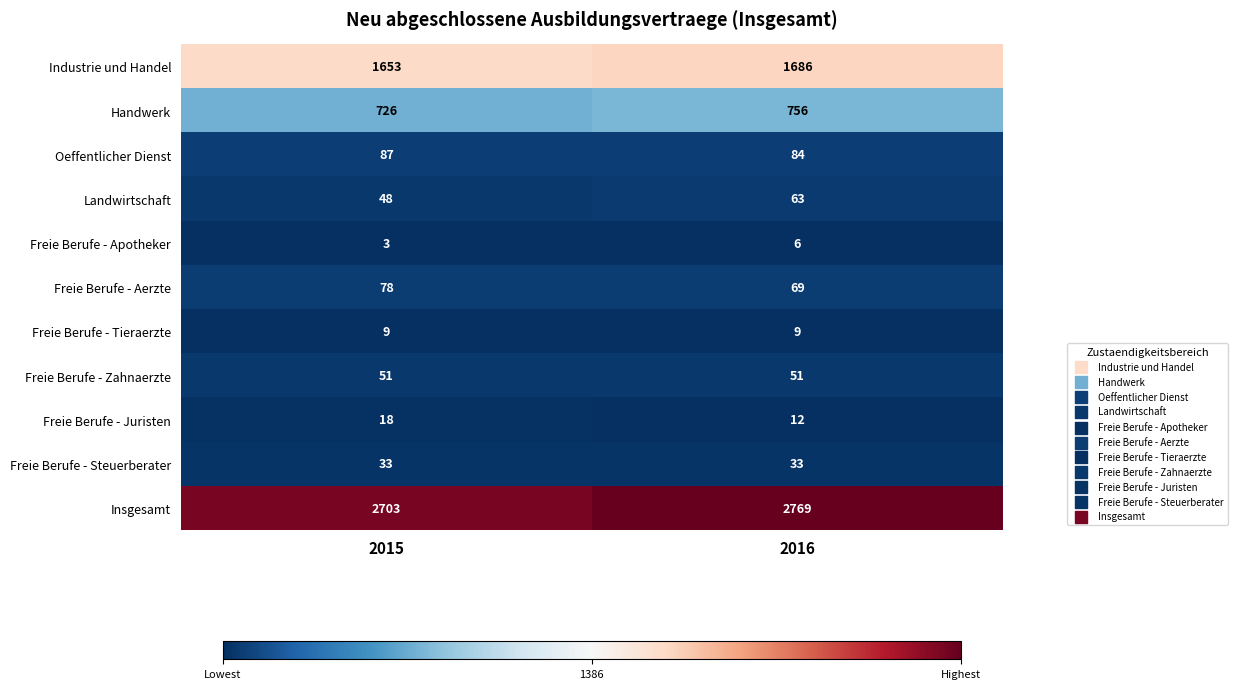

True or false: Freie Berufe - Aerzte has a value of 78 at 2015.

True